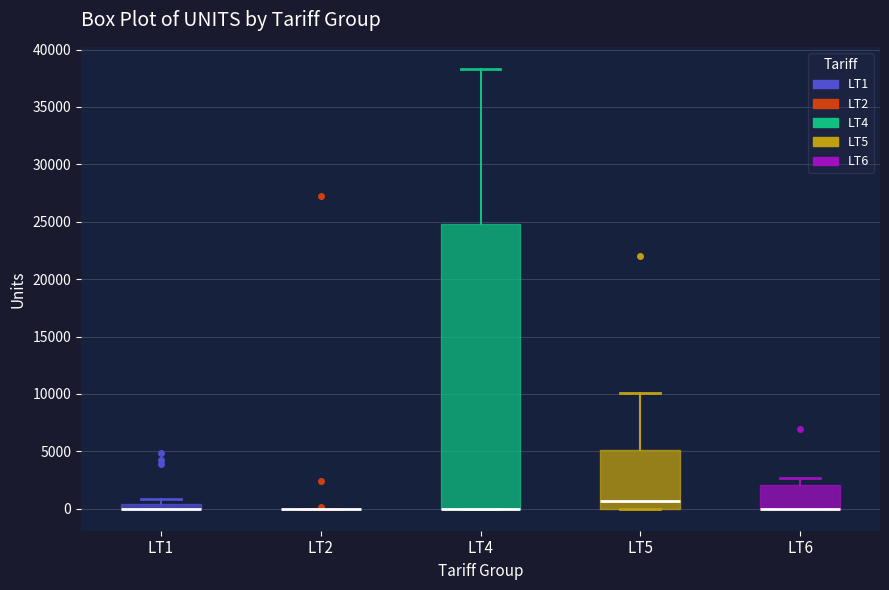

Comparing the boxes themselves (not the whiskers), which one is the tallest?

LT4